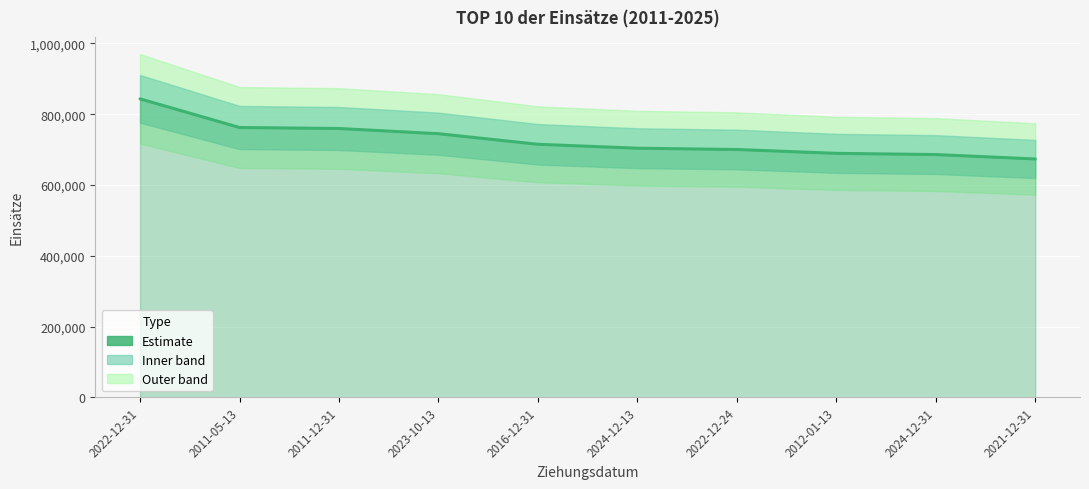

Reading right to left, transcribe all the data shown in this chart.

673336.5	685843.5	689272.5	700102.5	703806.0	714864.0	744747.0	759462.0	762298.5	843241.5